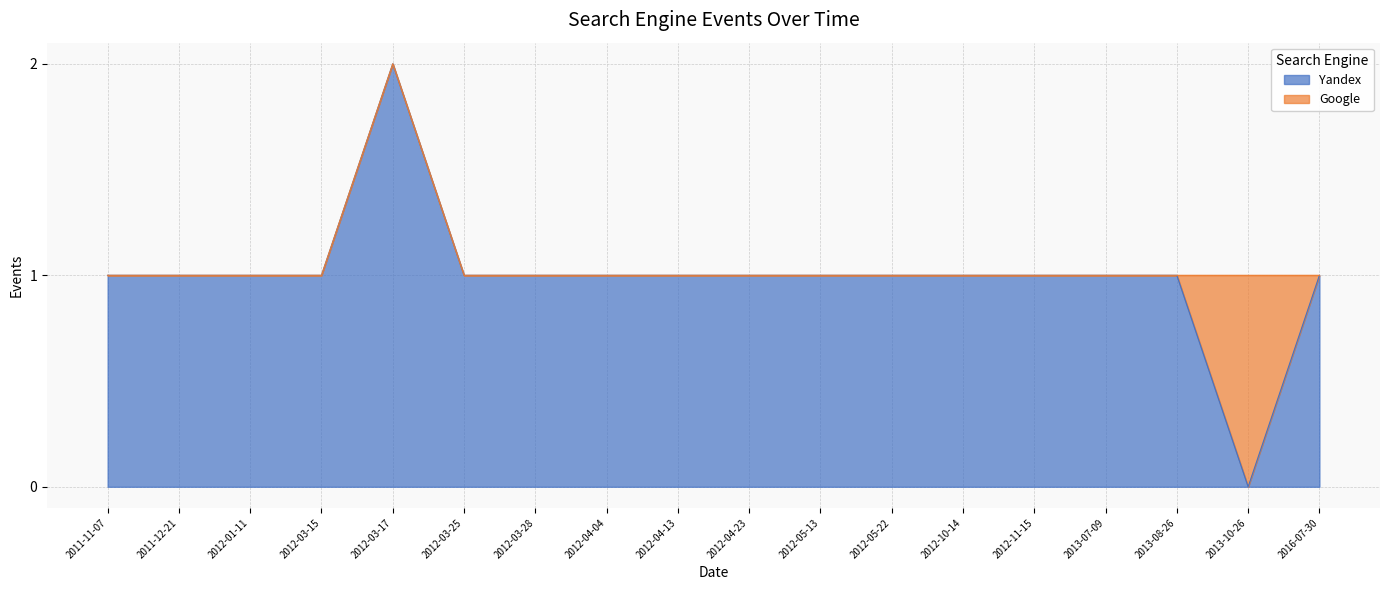

Read the value at 2013-08-26.

1